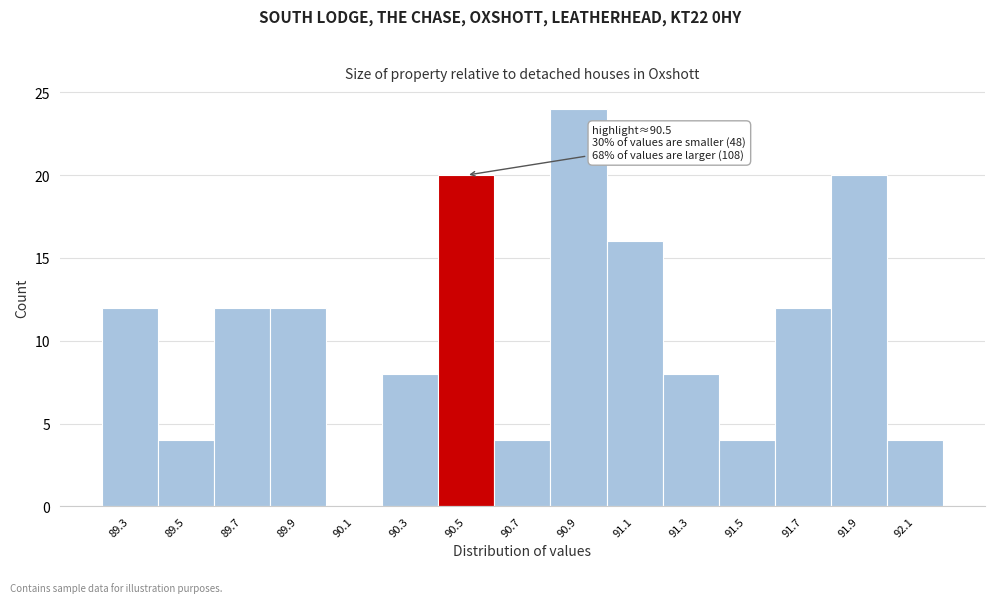

Reading left to right, transcribe all the data shown in this chart.

89.3=12	89.5=4	89.7=12	89.9=12	90.1=0	90.3=8	90.5=20	90.7=4	90.9=24	91.1=16	91.3=8	91.5=4	91.7=12	91.9=20	92.1=4